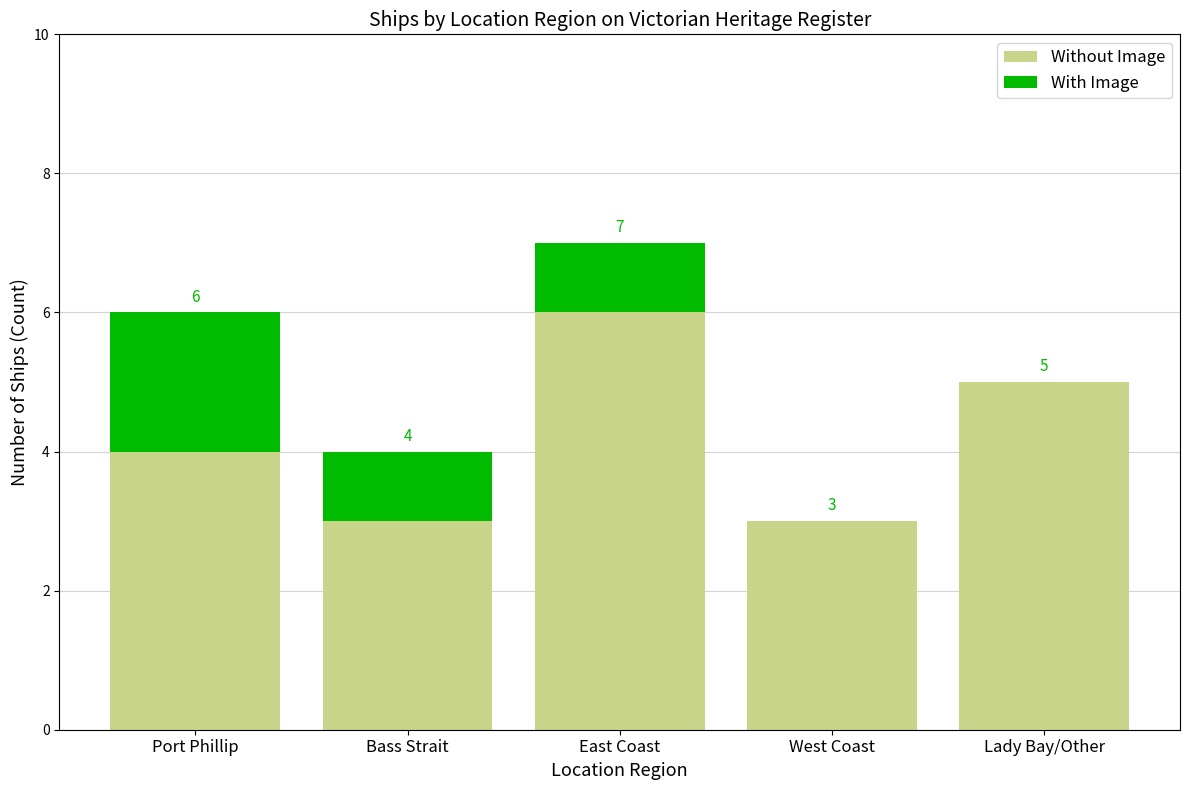

What value does the Without Image series have at Port Phillip?

4